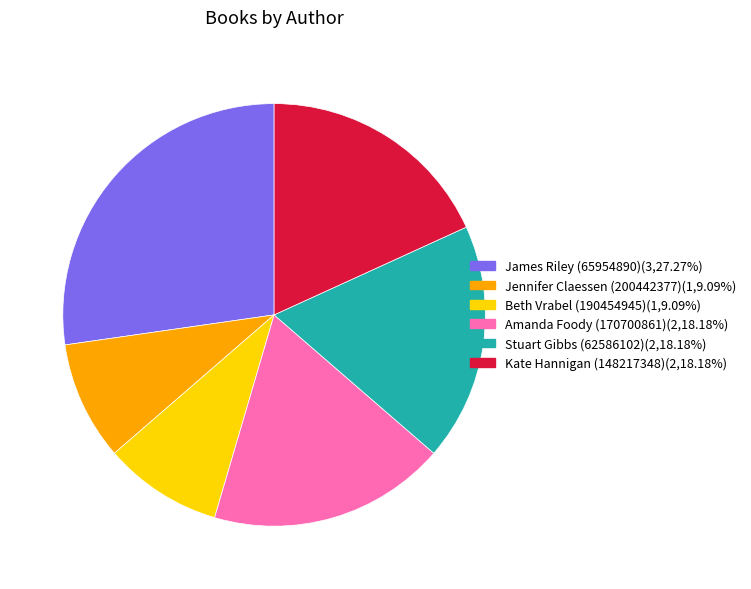

What is the largest slice in the pie chart?

James Riley (65954890)